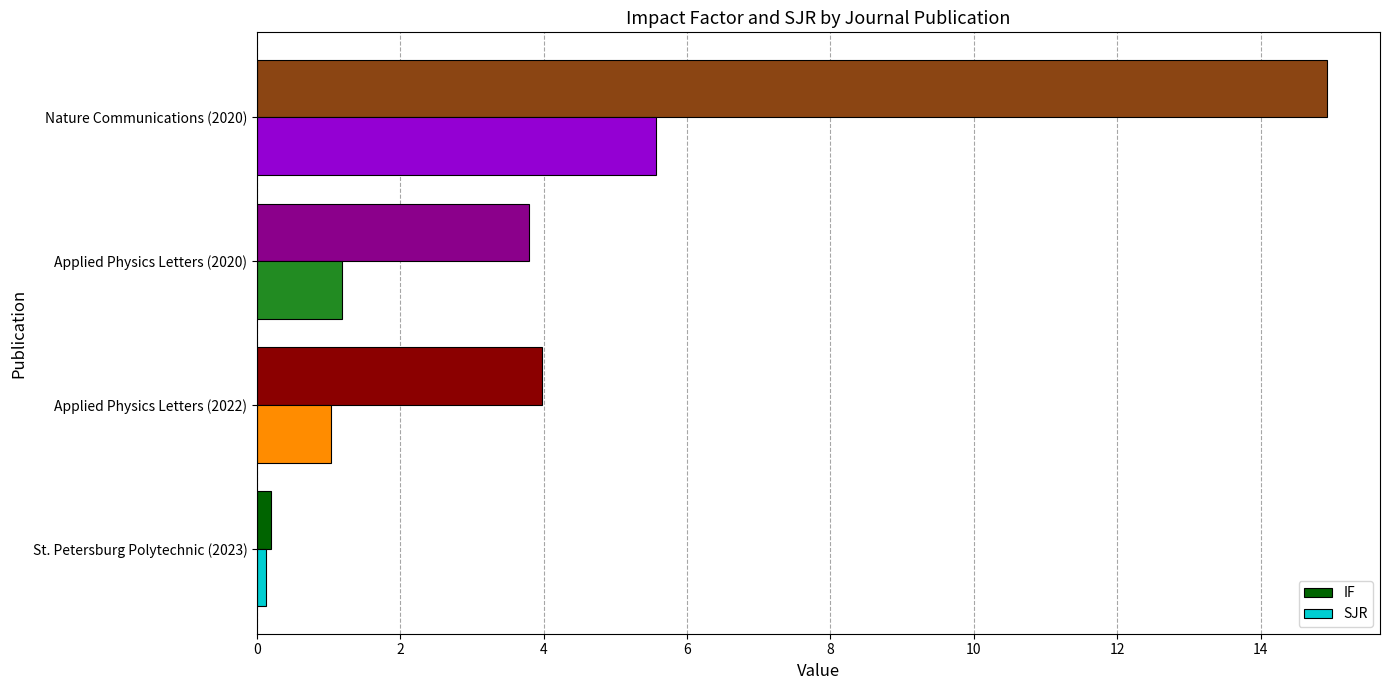

What is the sum of the SJR values at Applied Physics Letters (2022) and Nature Communications (2020)?

6.6